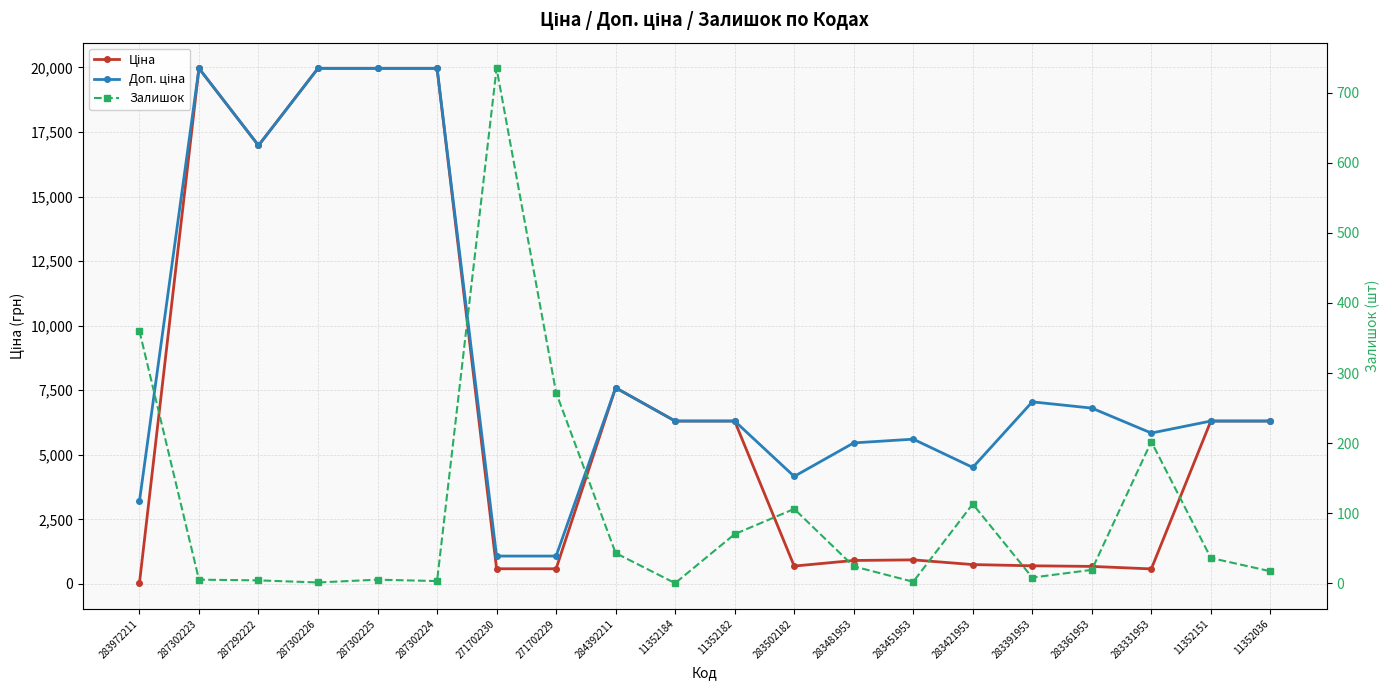

In Залишок, how many points are higher than both neighbors (excluding endpoints)?

5